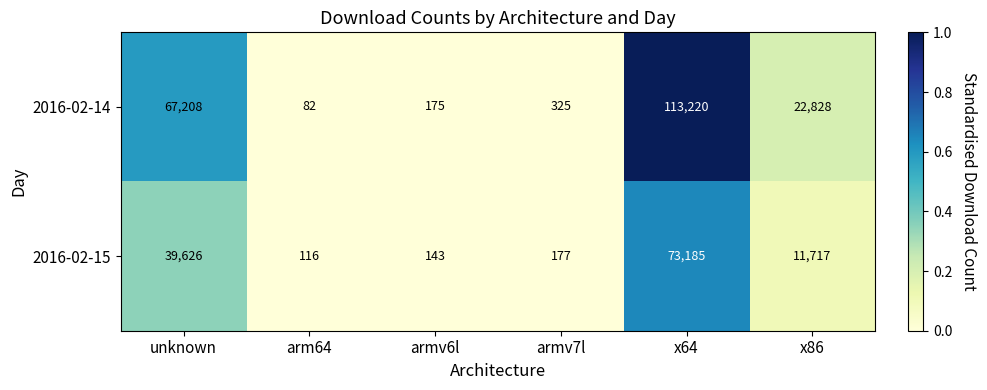

What is the average value of the 2016-02-14 series?

33973